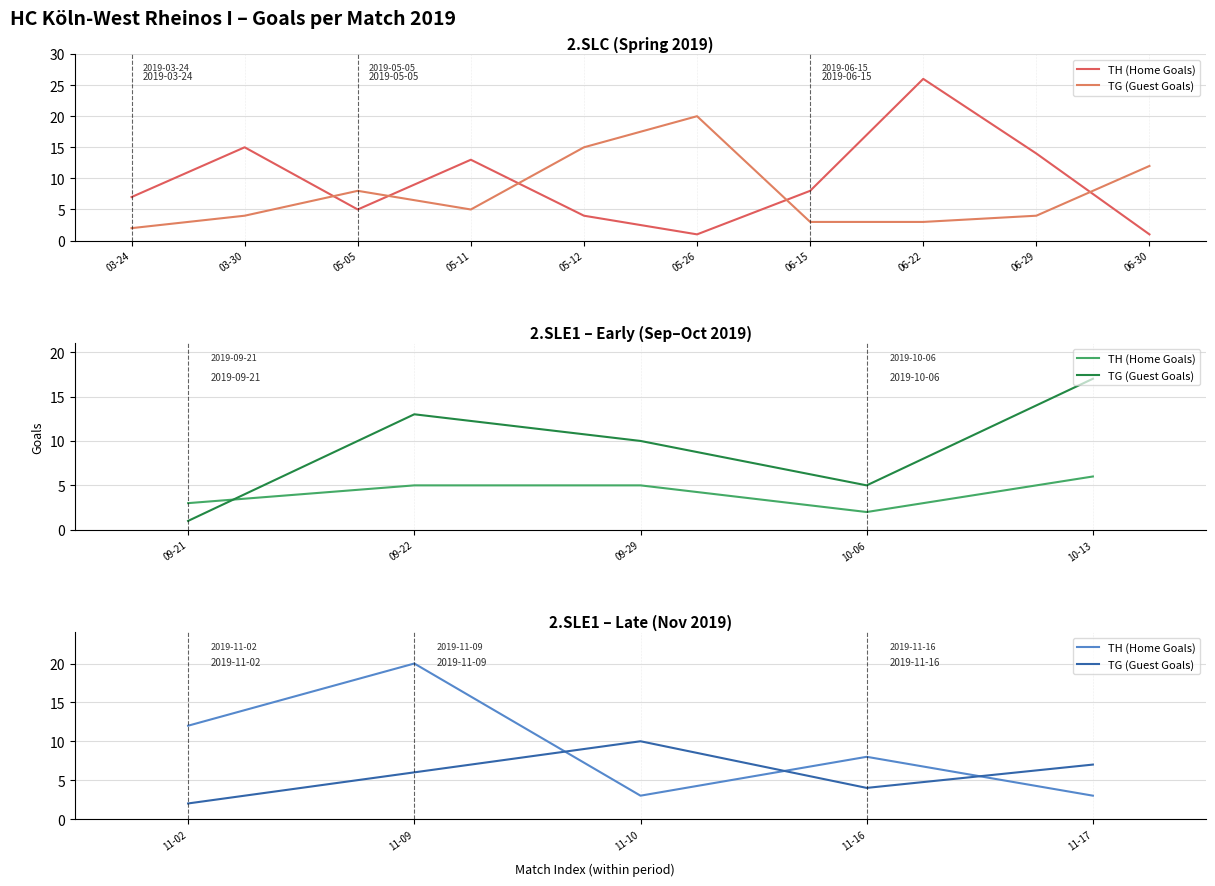

True or false: TG (Guest Goals) has more than 2 interior local peaks.

False